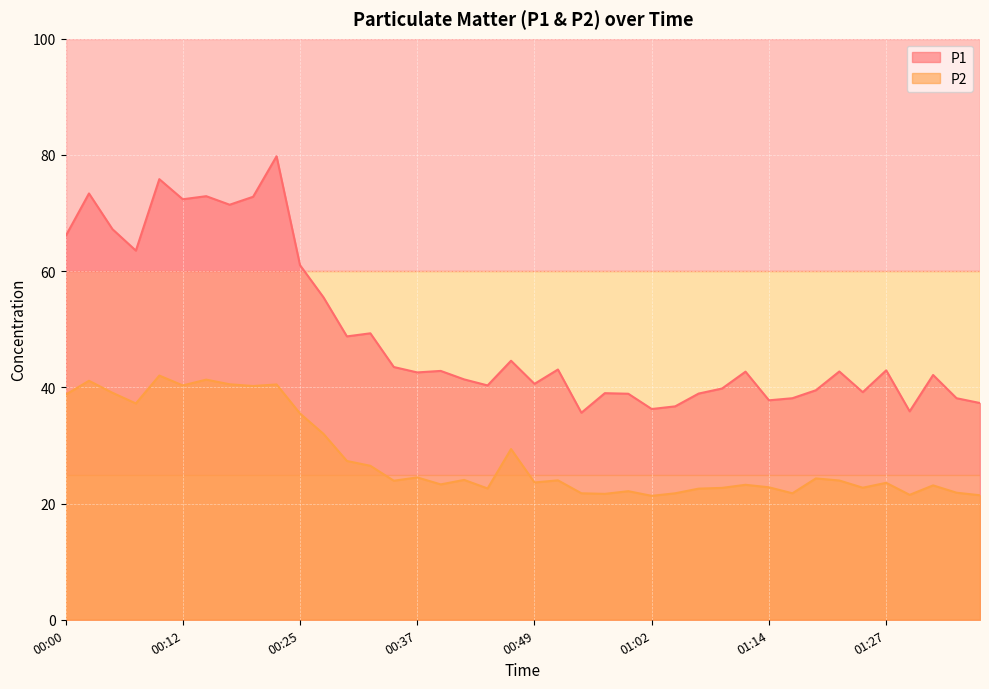

Which category has the highest value in the P2 series?

00:10